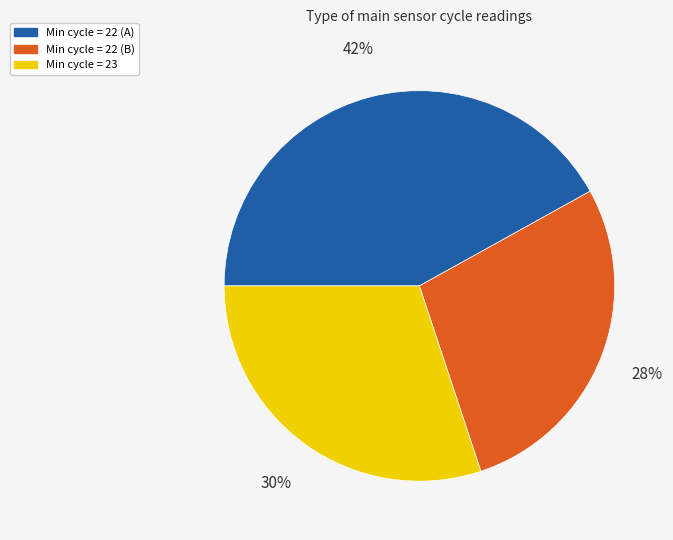

To the nearest percent, what is the average slice percentage?

33%